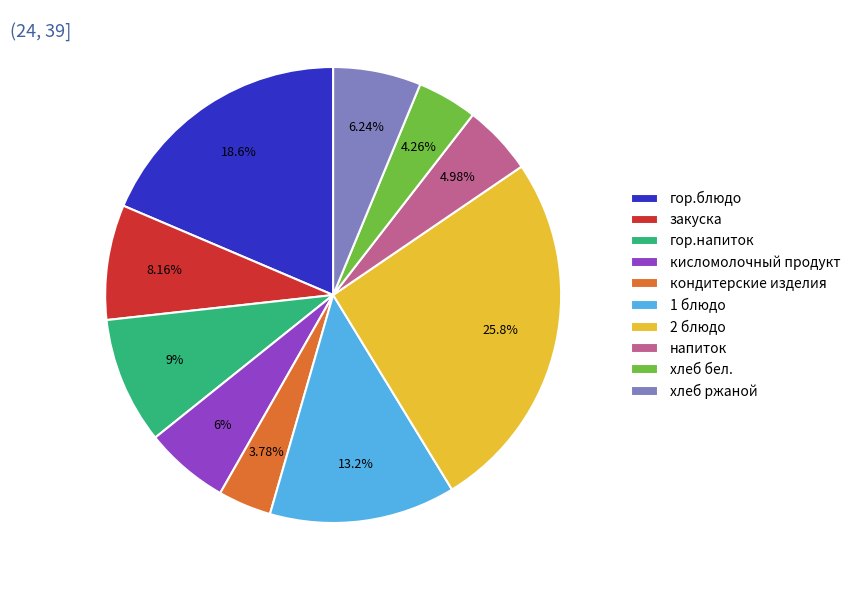

True or false: гор.напиток accounts for 9% of the total.

True